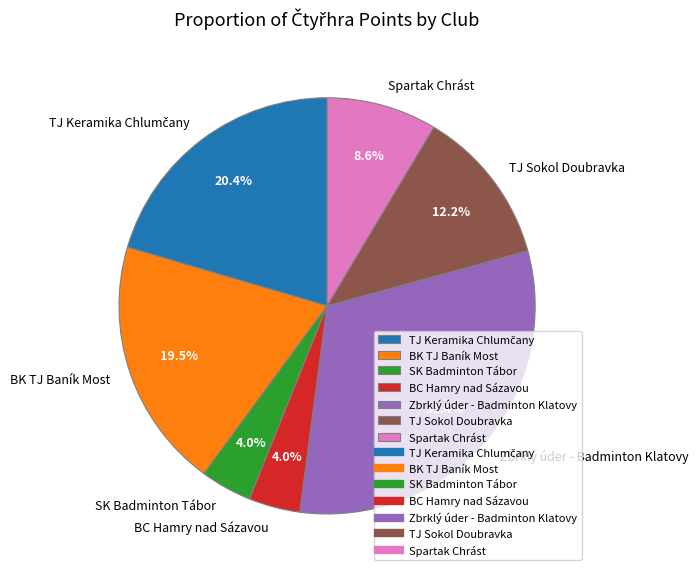

What is the largest slice in the pie chart?

Zbrklý úder - Badminton Klatovy